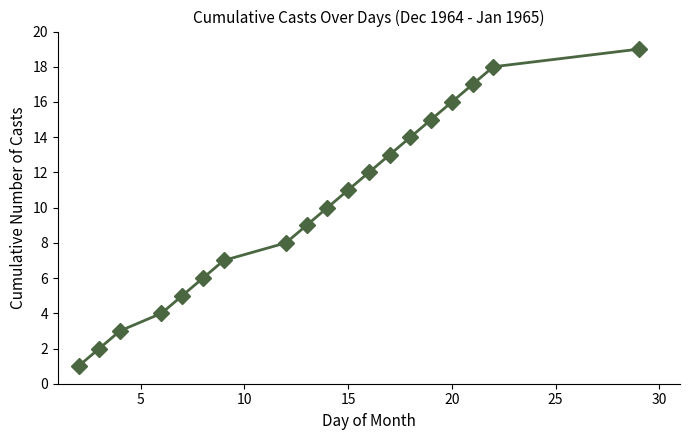

What is the difference between the second highest and minimum values?

17